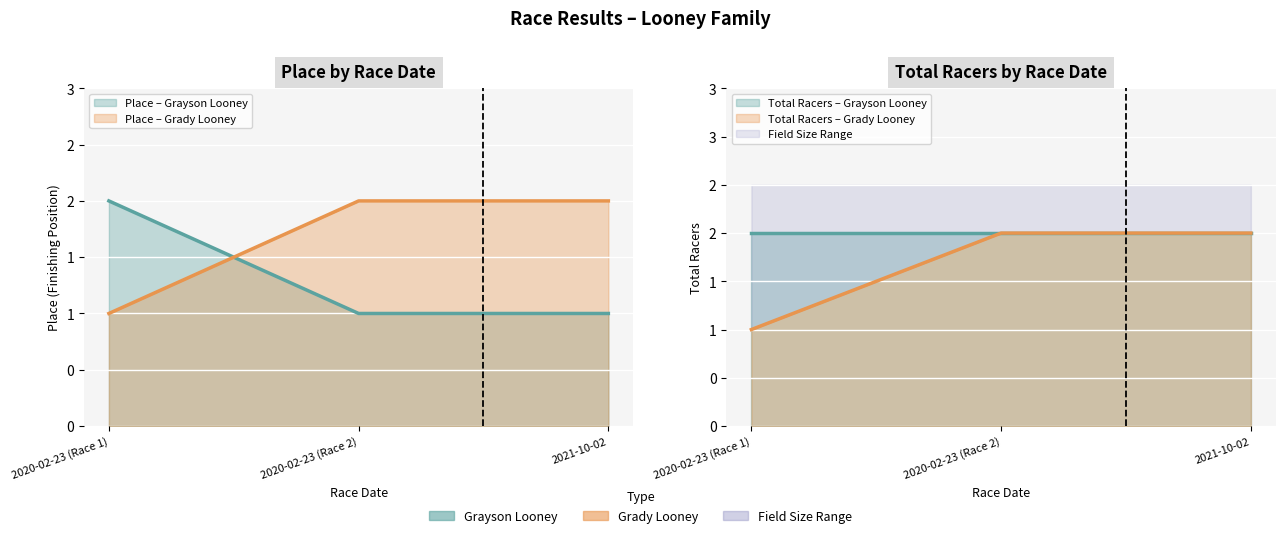

Does the chart display data point markers on the line(s)?

No